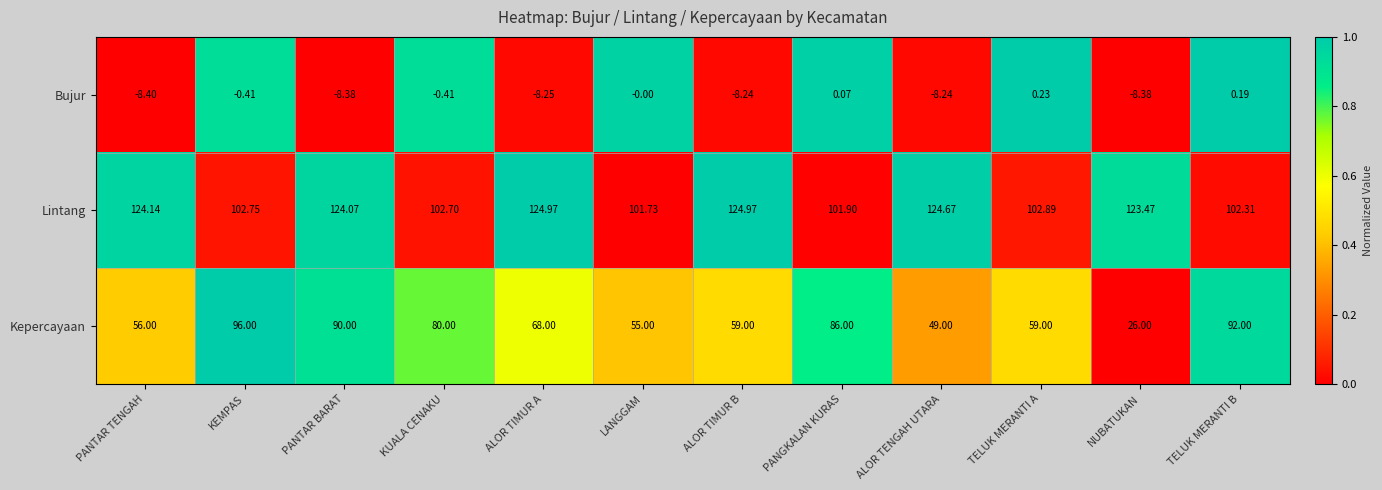

At which category does the chart reach its minimum across all series?

PANTAR TENGAH